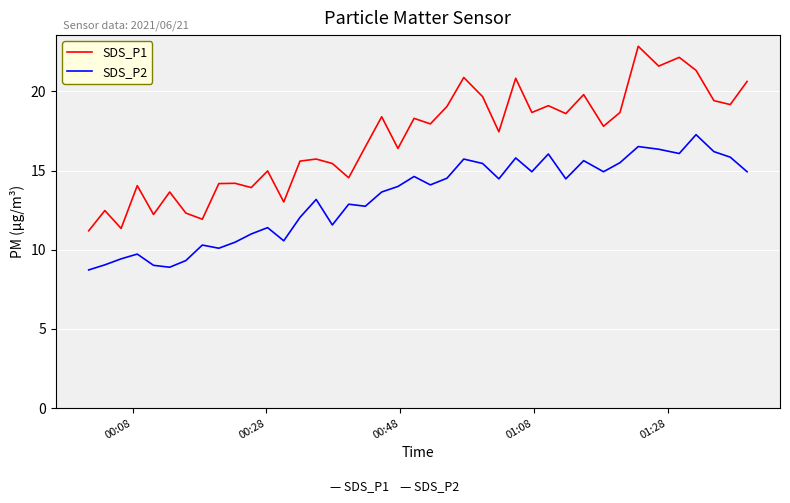

Which series has the largest total across all categories?

SDS_P1